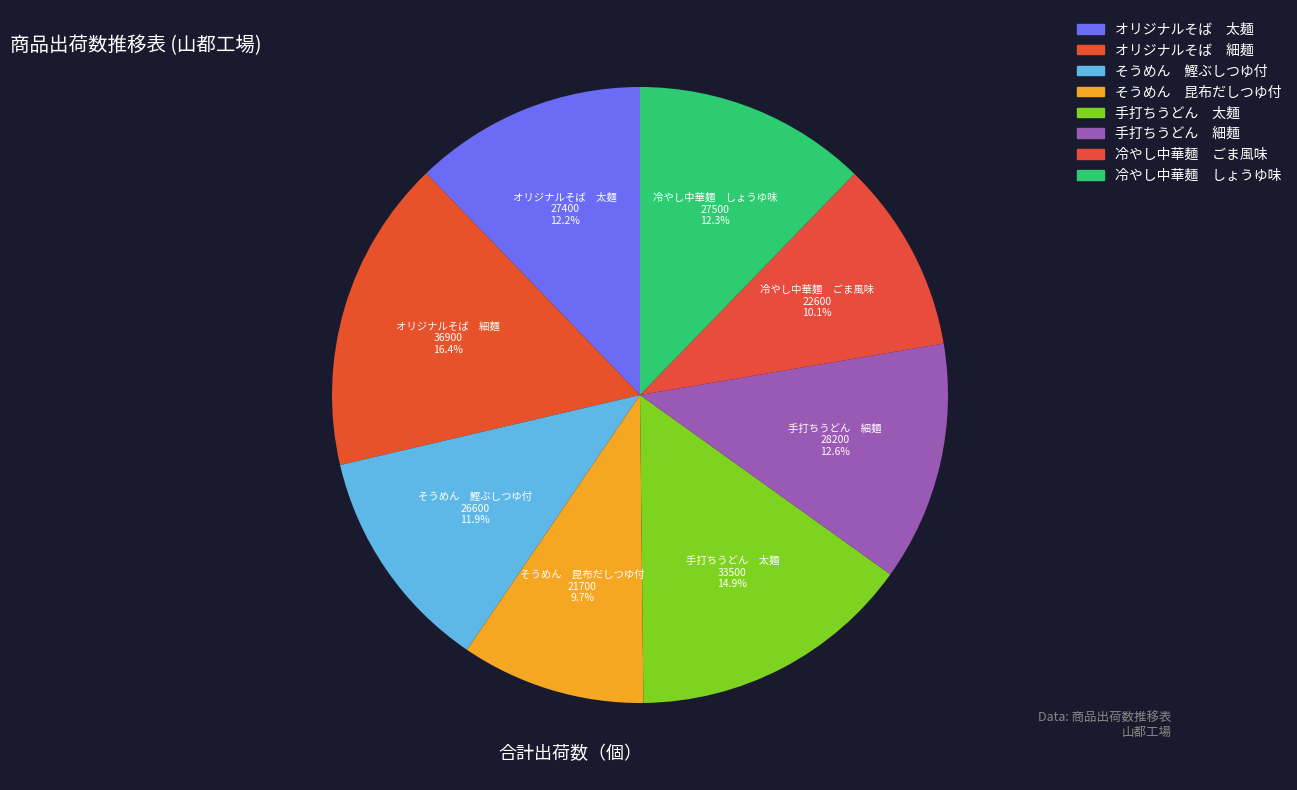

Count the number of slices in the pie.

8